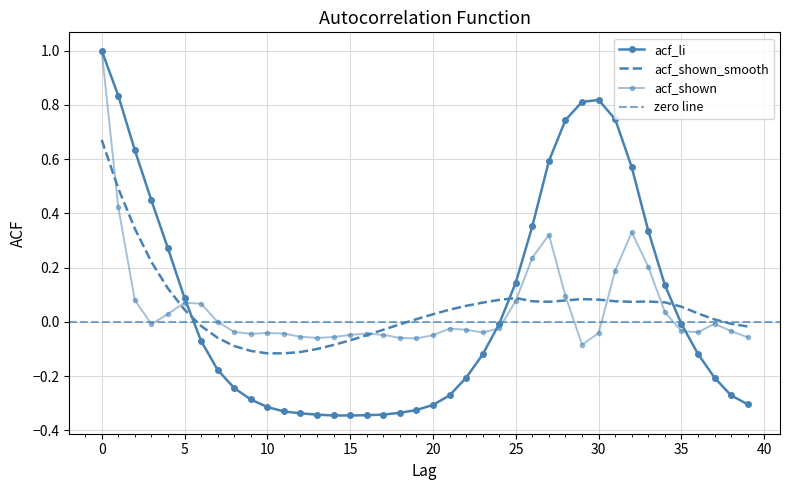

Which series changed the most between 17 and 24?

acf_li